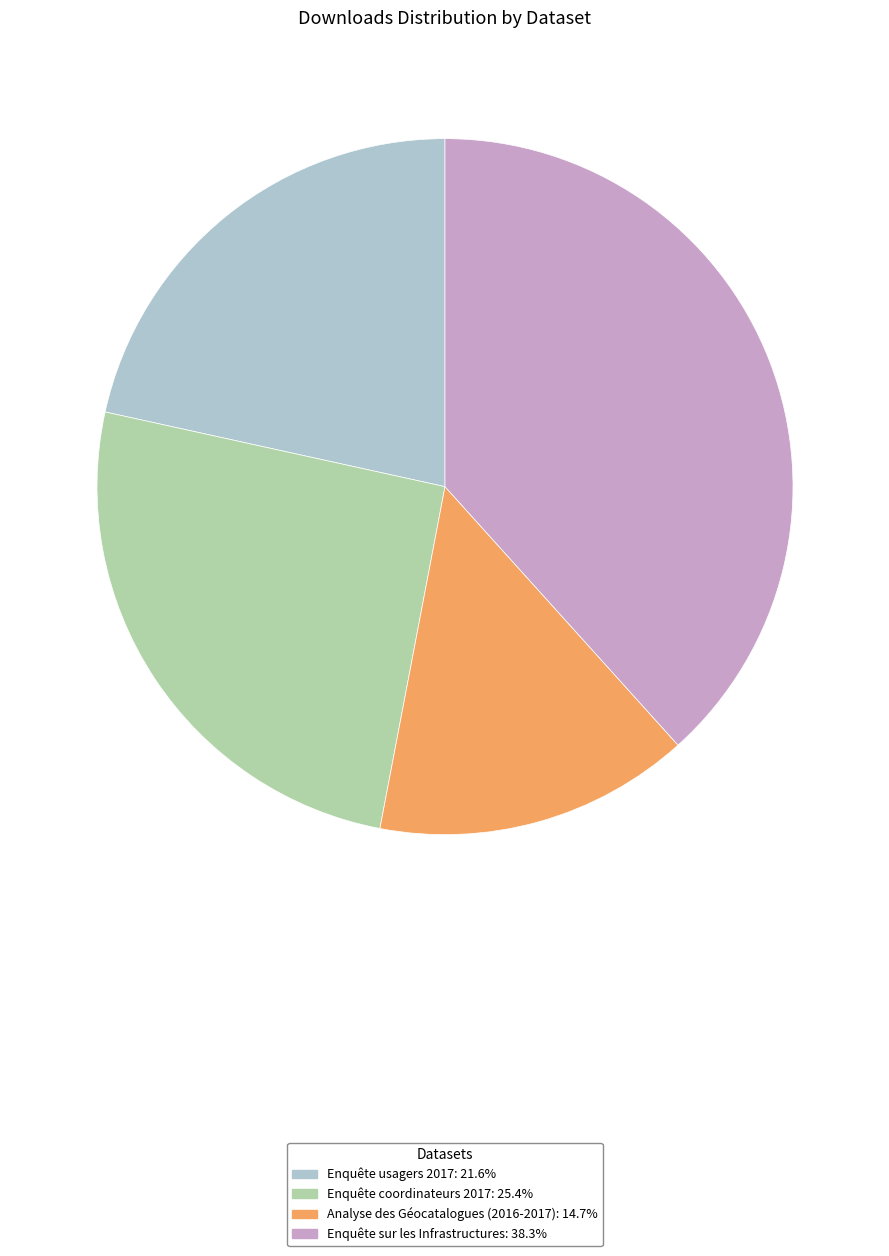

Do Enquête sur les Infrastructures: 38.3% and Analyse des Géocatalogues (2016-2017): 14.7% together represent more than half of the pie?

Yes